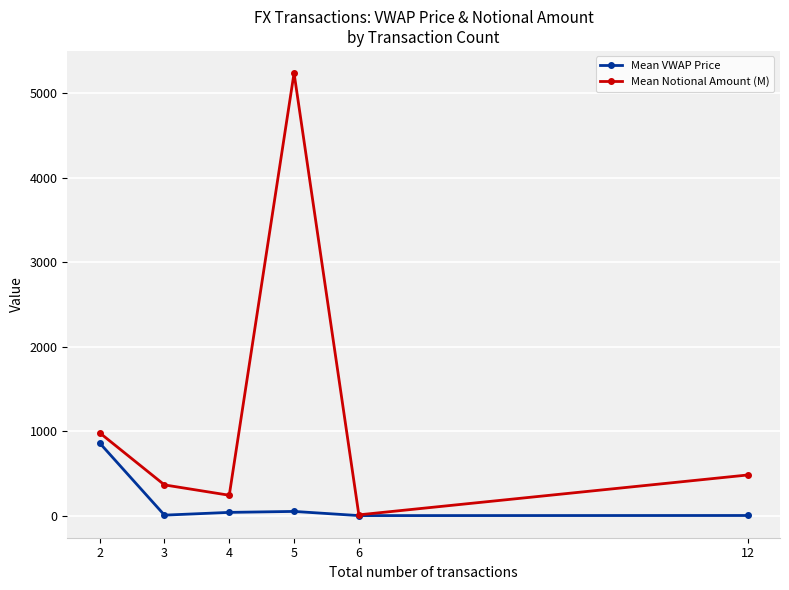

Rank the series by their maximum value, from lowest to highest.

Mean VWAP Price, Mean Notional Amount (M)